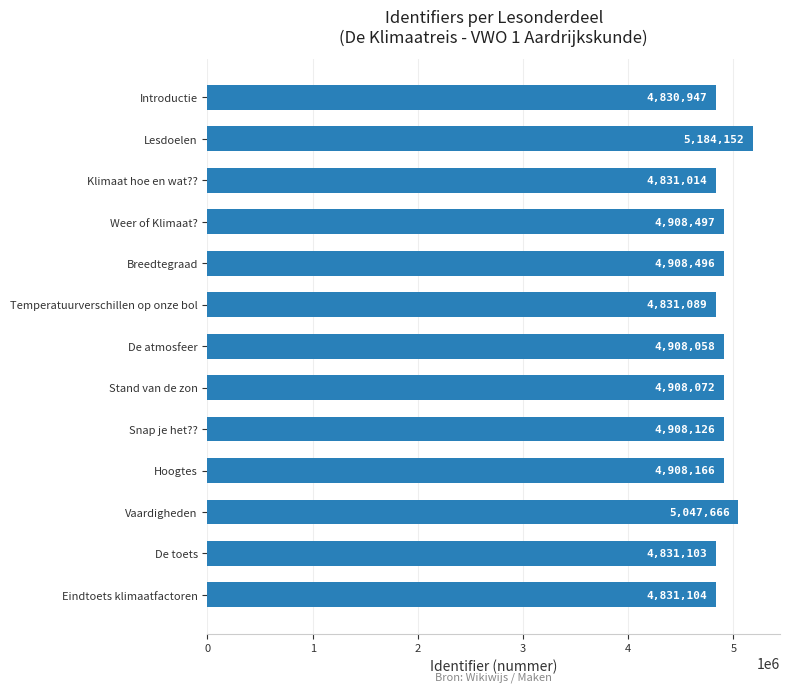

What is the ratio of the value at Eindtoets klimaatfactoren to the value at Stand van de zon?

1.0